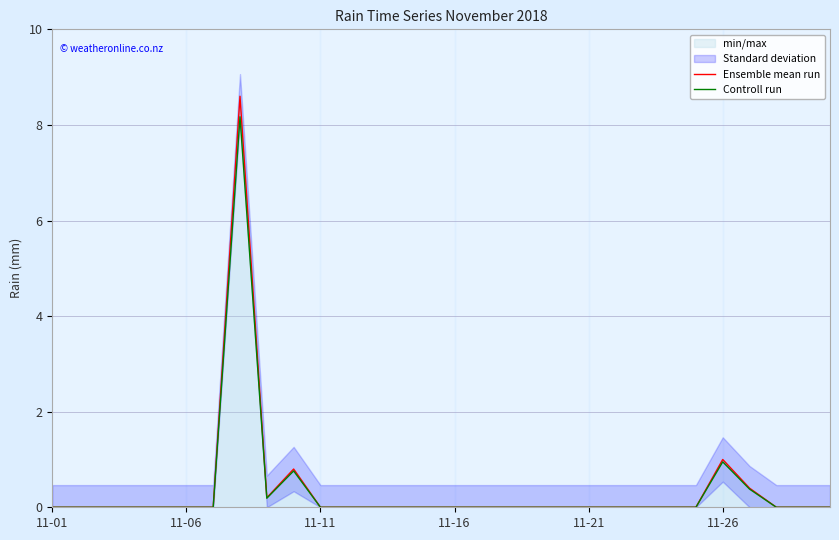

How many interior local valleys does the Ensemble mean run series have?

1